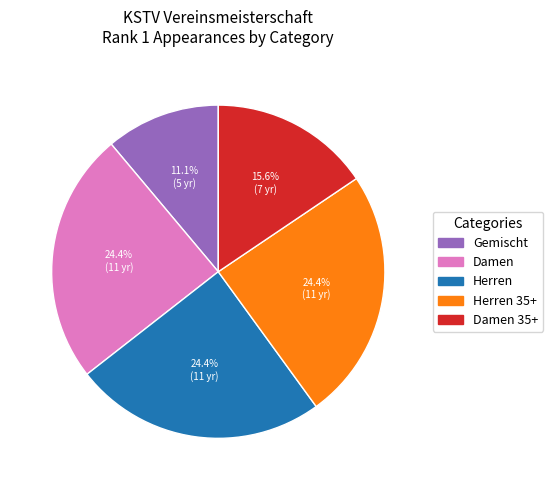

Is there any slice that represents more than half of the pie?

No